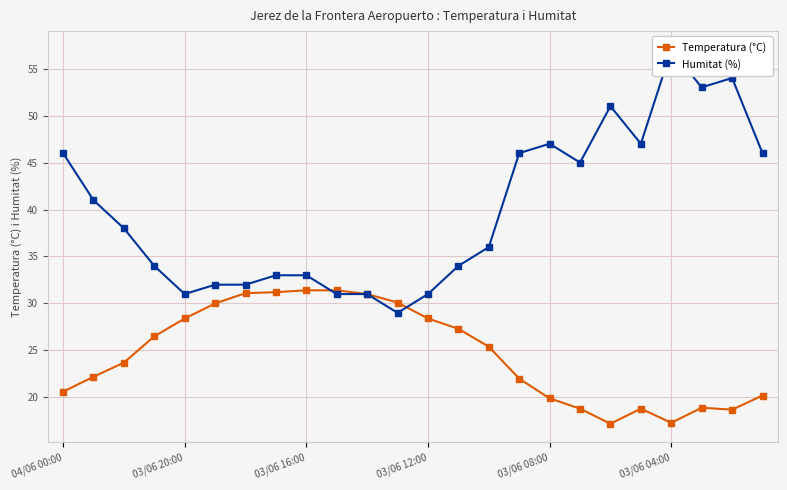

What is the lowest value of the Temperatura (°C) series?

17.2